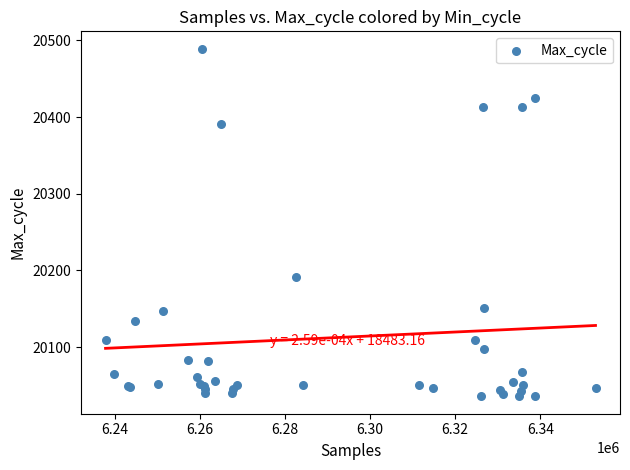

What Y value in the scatter plot is closest to 20262?

20192